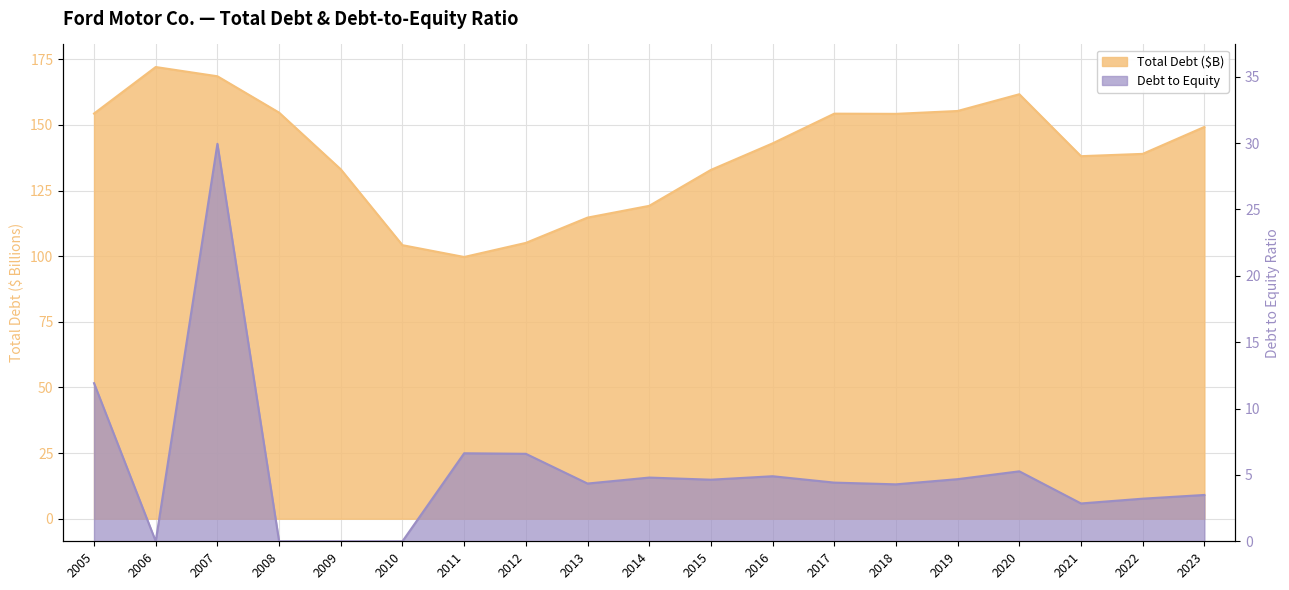

Reading left to right, what are all the values shown in this chart?

Total Debt ($M): 2005=154.3	2006=172.0	2007=168.5	2008=154.7	2009=133.1	2010=104.2	2011=99.7	2012=105.1	2013=114.7	2014=119.2	2015=132.9	2016=143.0	2017=154.3	2018=154.2	2019=155.3	2020=161.7	2021=138.1	2022=139.0	2023=149.2
Debt to Equity: 2005=11.9	2006=0.0	2007=29.9	2008=0.0	2009=0.0	2010=0.0	2011=6.6	2012=6.6	2013=4.3	2014=4.8	2015=4.6	2016=4.9	2017=4.4	2018=4.3	2019=4.7	2020=5.3	2021=2.9	2022=3.2	2023=3.5